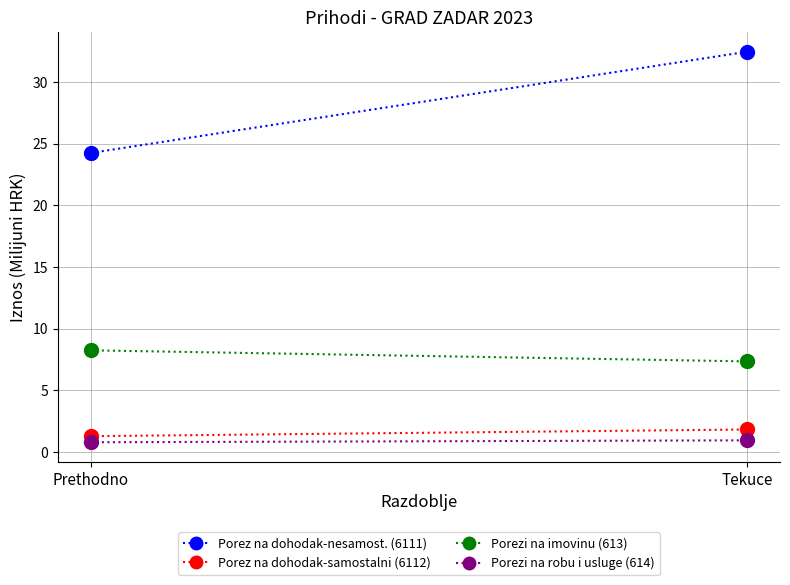

Which series changed the most between Prethodno and Tekuce?

Porez na dohodak-nesamost. (6111)